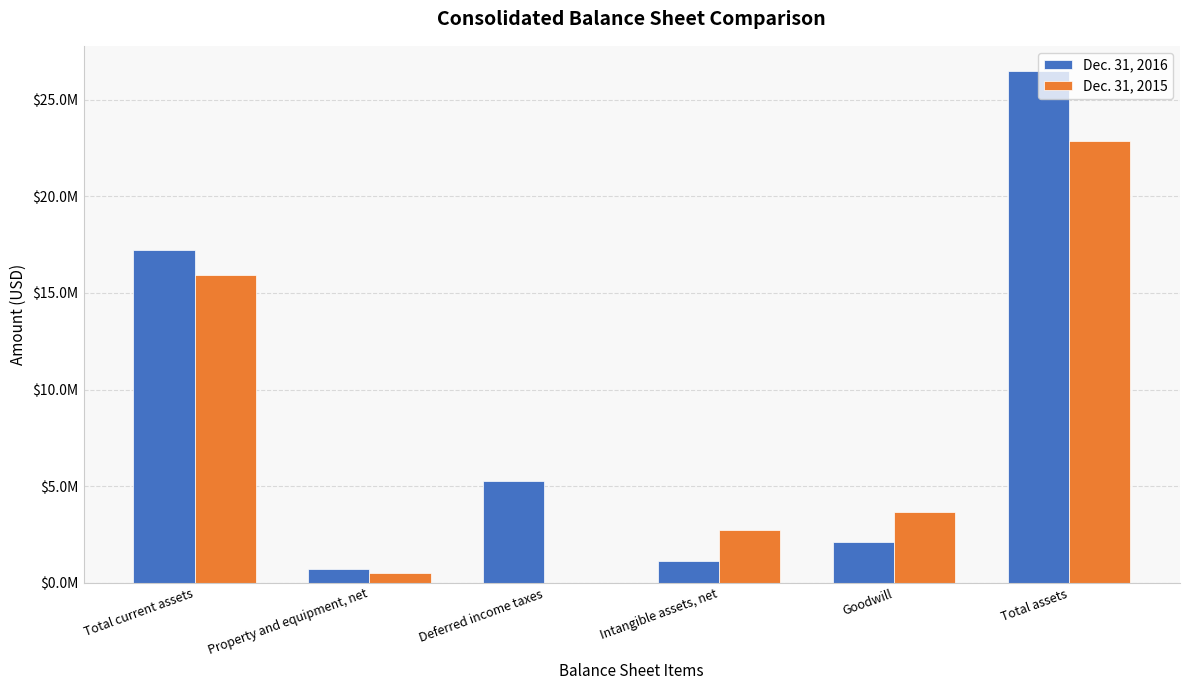

Reading right to left, what are all the values shown in this chart?

Dec. 31, 2016: Total assets=26465797	Goodwill=2109143	Intangible assets, net=1112395	Deferred income taxes=5282531	Property and equipment, net=689418	Total current assets=17230788
Dec. 31, 2015: Total assets=22869452	Goodwill=3665656	Intangible assets, net=2731250	Deferred income taxes=0	Property and equipment, net=495324	Total current assets=15919104